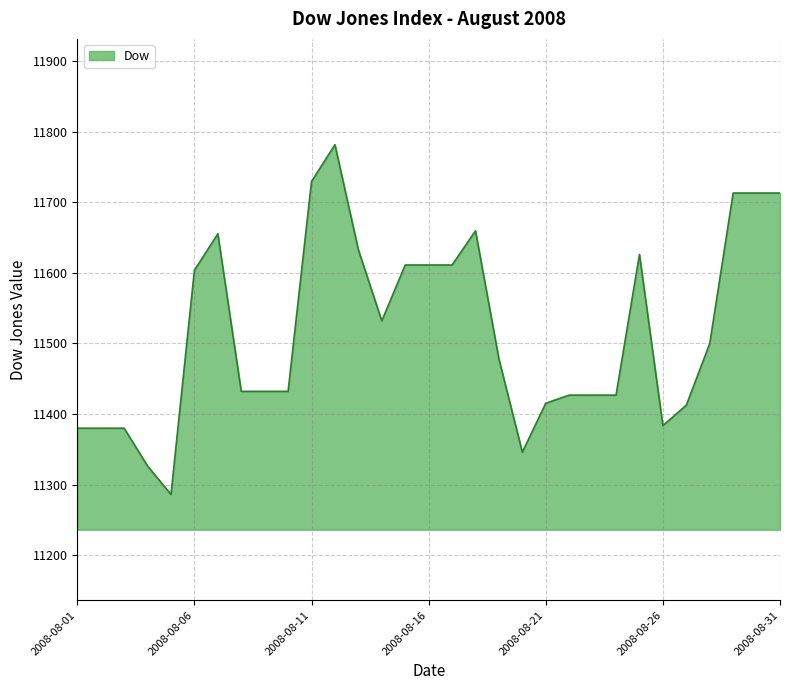

What is the minimum value shown in the chart?

11286.0